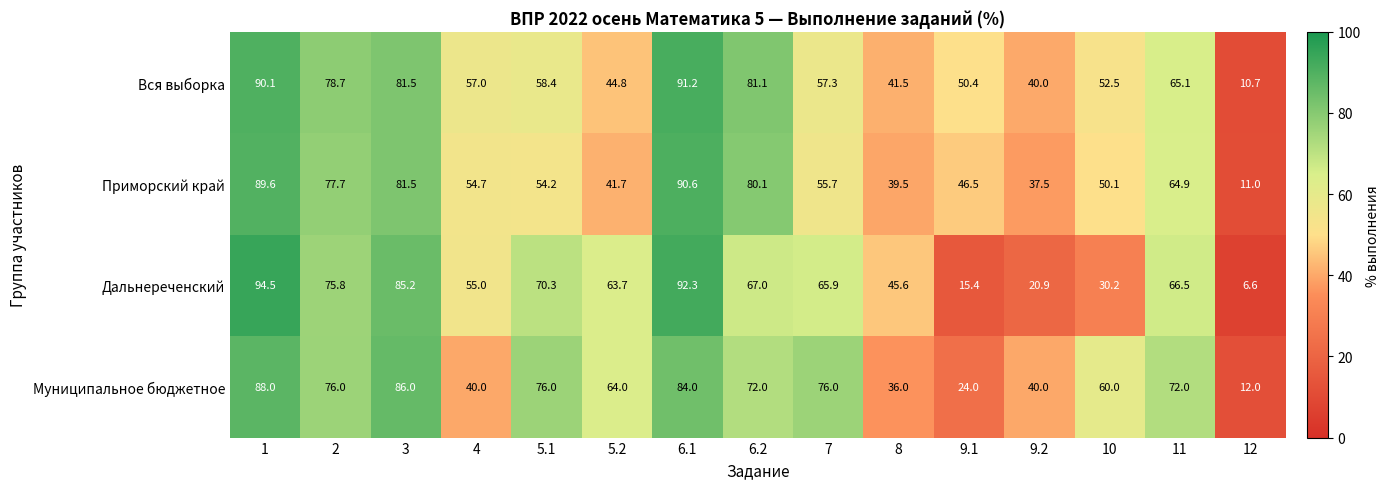

List the series in order of their peak value, highest first.

Дальнереченский, Вся выборка, Приморский край, Муниципальное бюджетное